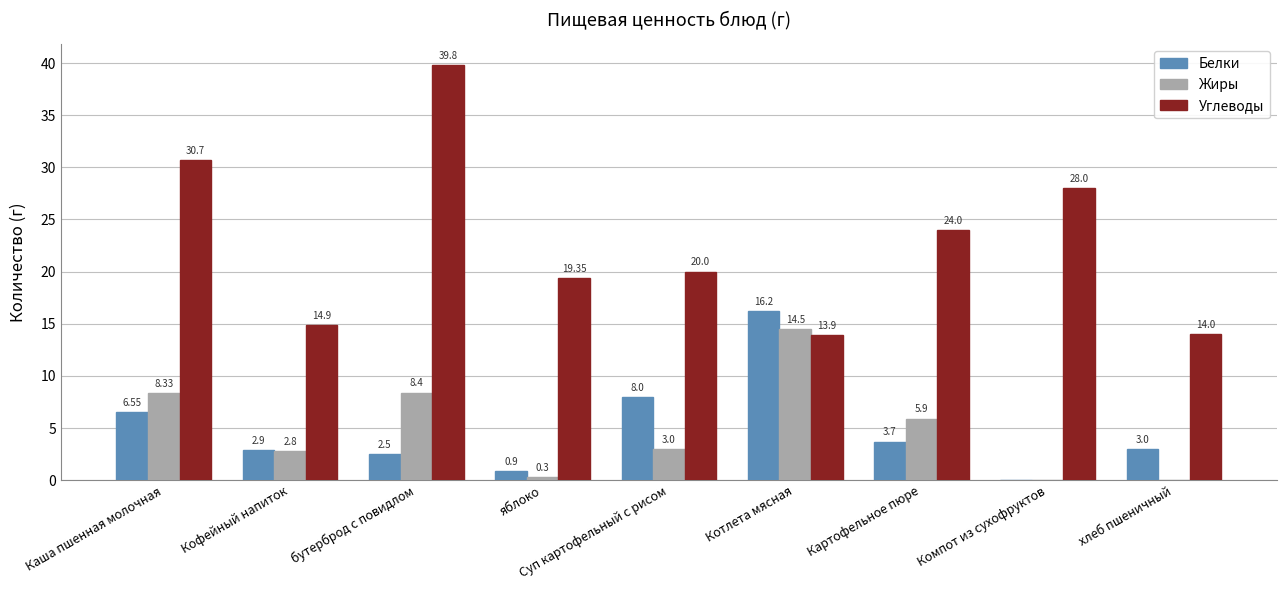

The Жиры series shows 8.4 at бутерброд с повидлом. True or false?

True